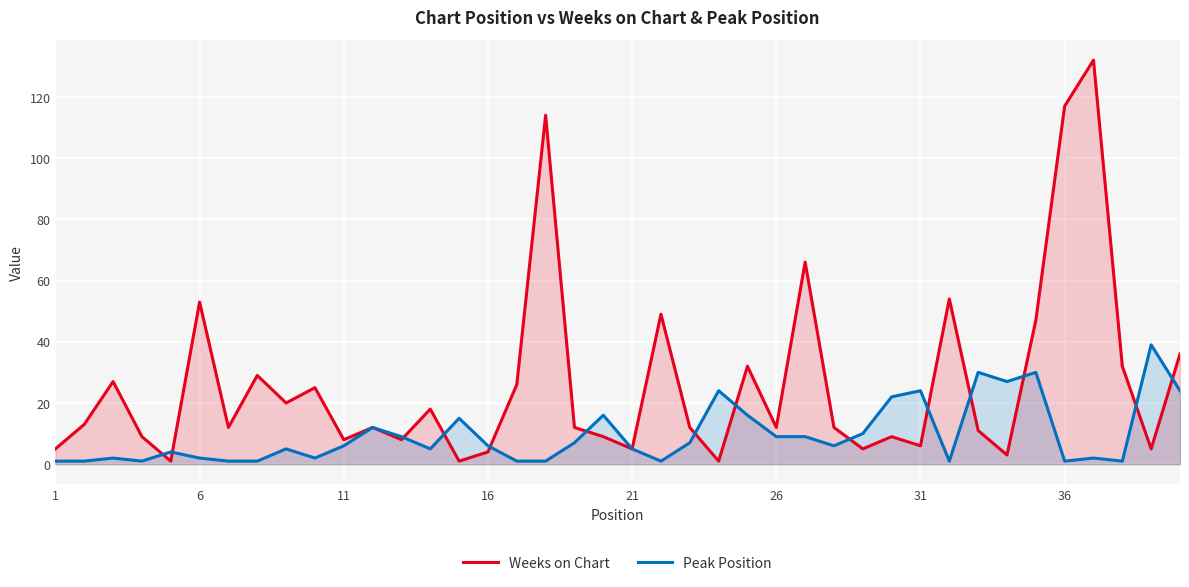

List the series in order of their peak value, lowest first.

Peak Position, Weeks on Chart